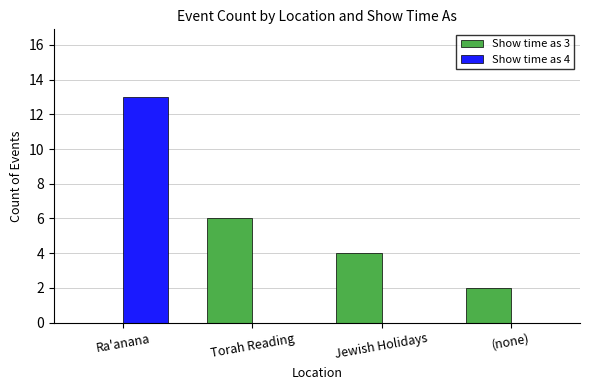

True or false: Show time as 3 has a value of 3 at Jewish Holidays.

False